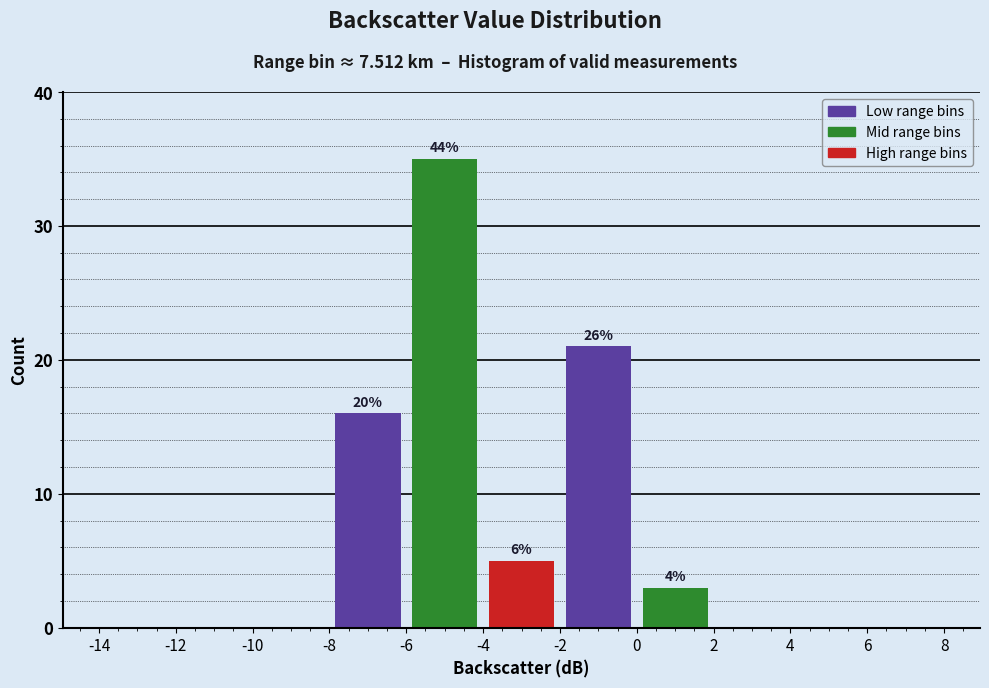

Over which range of the x-axis is the bar tallest?

-6 to -4